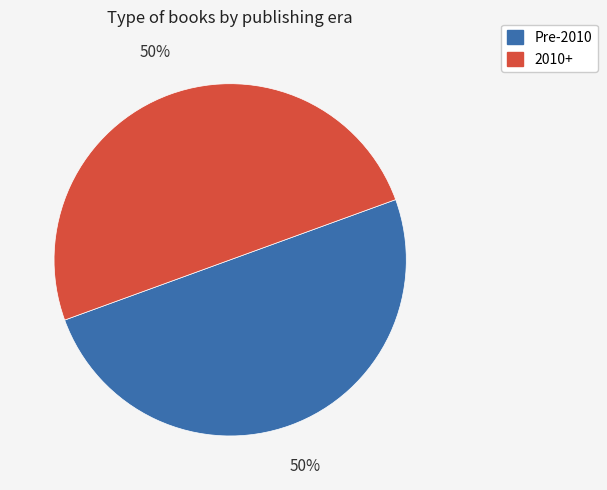

Count the number of slices in the pie.

2